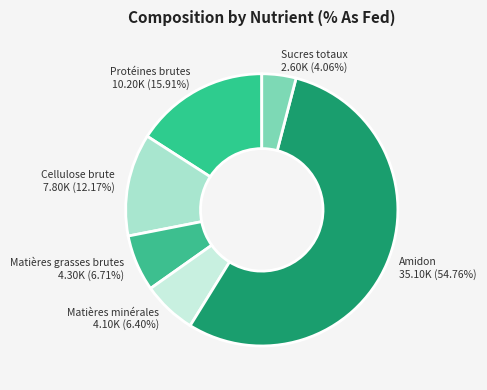

To the nearest percent, what is the average slice percentage?

17%